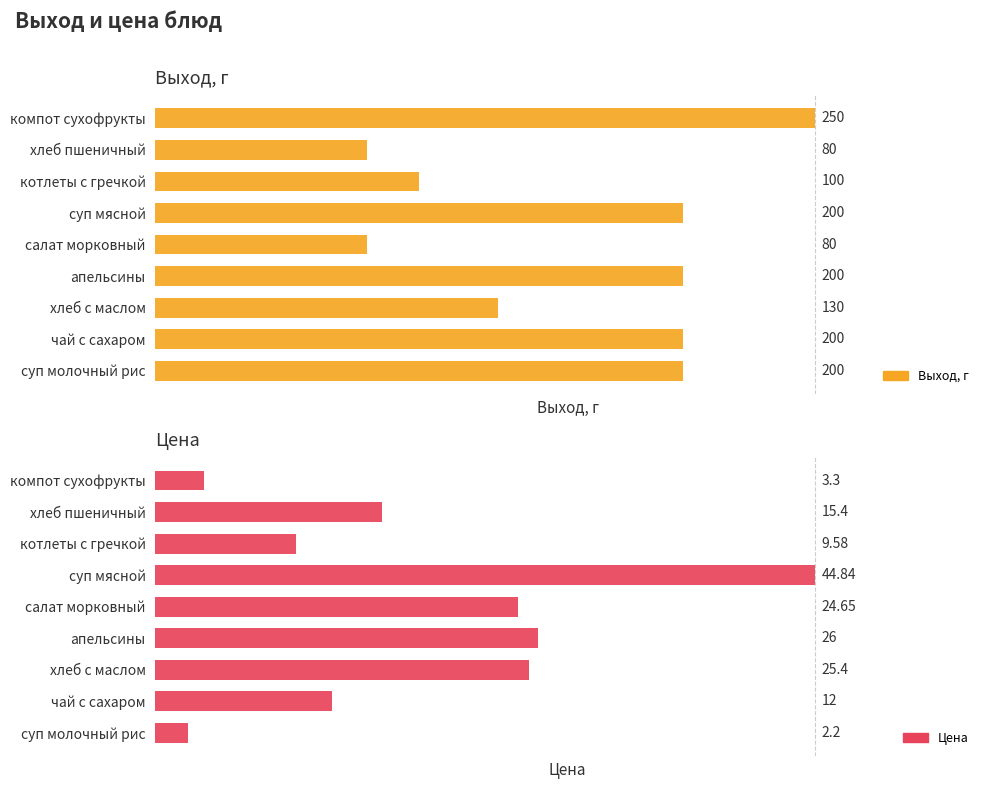

The value of Выход, г at апельсины is 200.0. True or false?

True